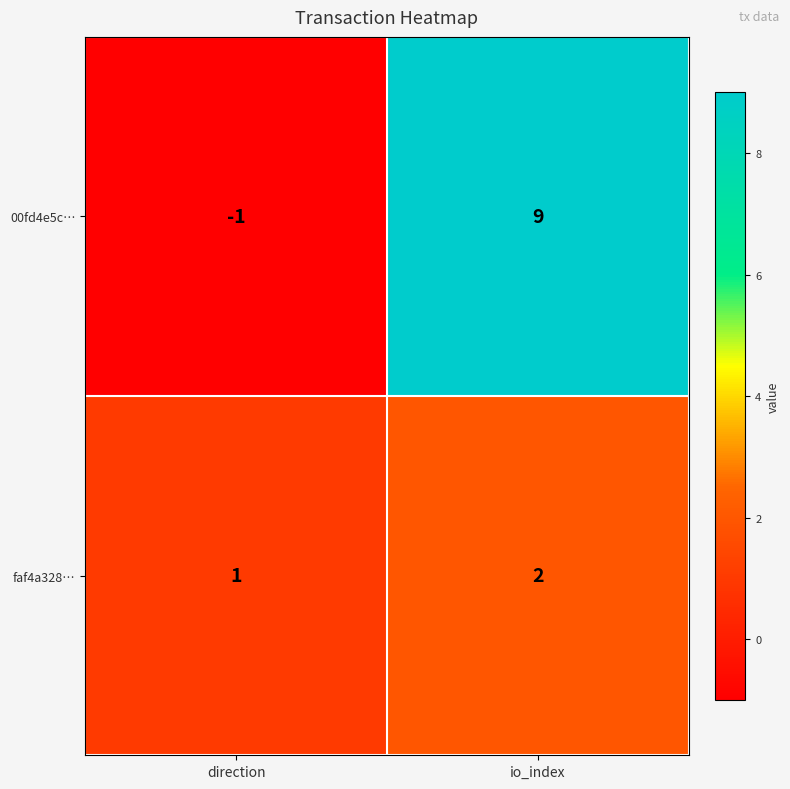

At which category is the sum across all series the highest?

io_index